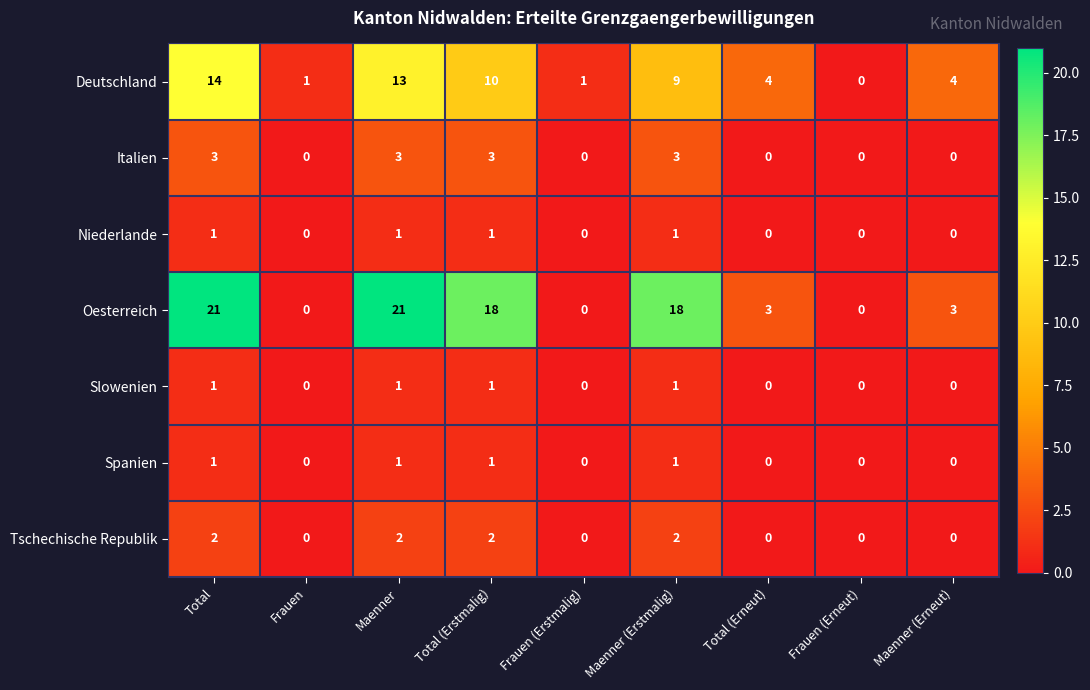

At which category is the sum across all series the highest?

Total